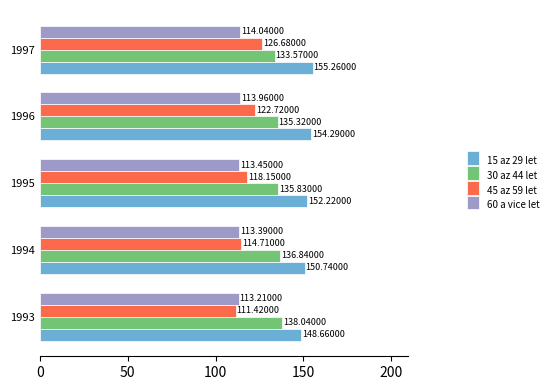

Between 1996 and 1997, which series saw the biggest shift?

45 az 59 let